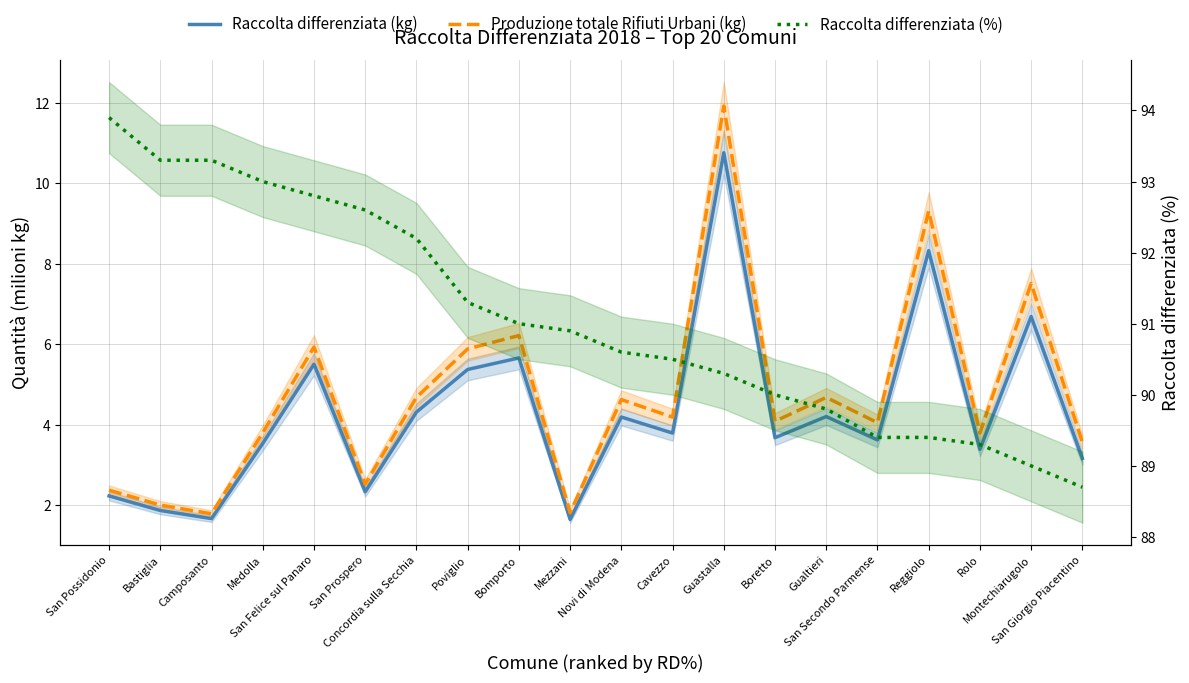

What is the label of the 16th point from the right?

San Felice sul Panaro